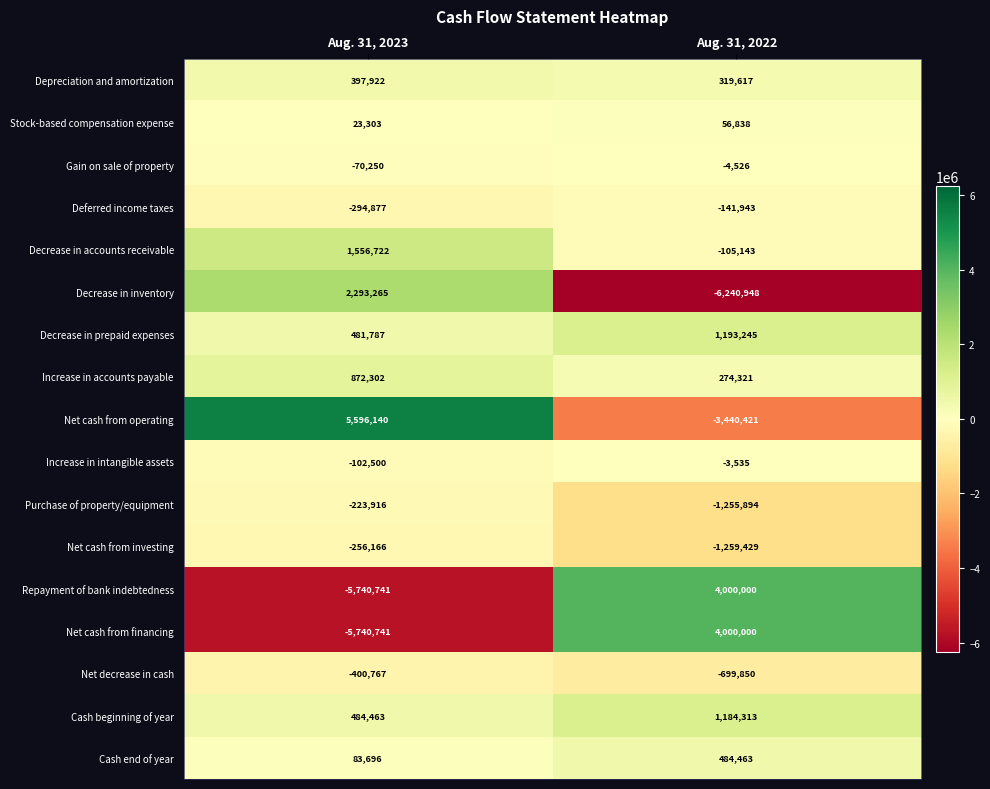

What is the difference between the highest and lowest values at Aug. 31, 2022?

10240948